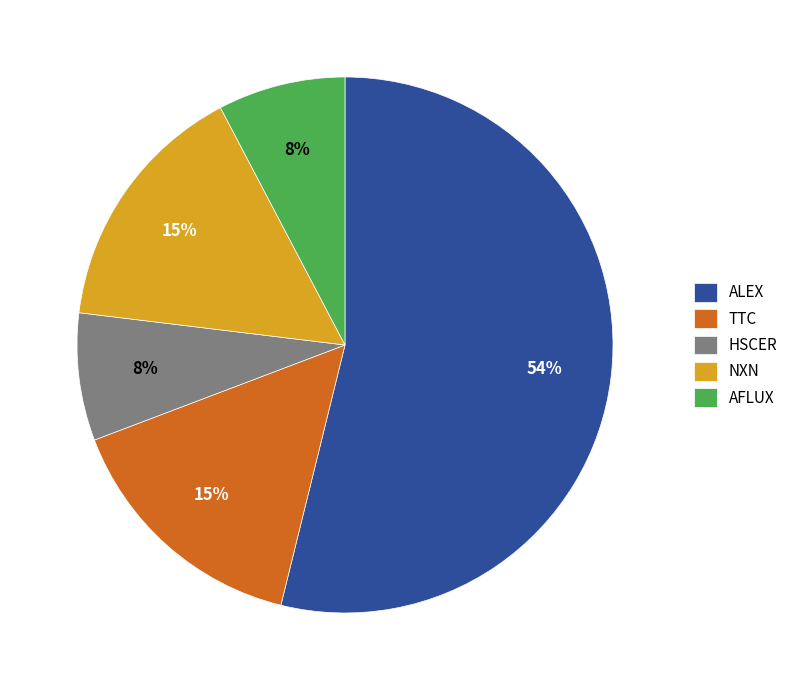

To the nearest percent, what is the average slice percentage?

20%